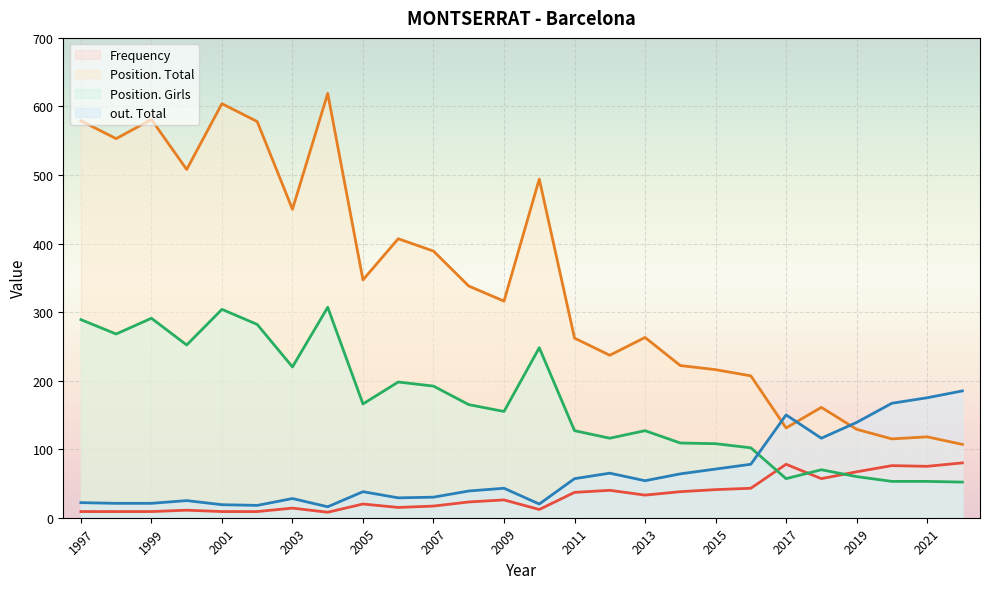

List the labels in order of out. Total value, smallest first.

2004, 2002, 2001, 2010, 1998, 1999, 1997, 2000, 2003, 2006, 2007, 2005, 2008, 2009, 2013, 2011, 2014, 2012, 2015, 2016, 2018, 2019, 2017, 2020, 2021, 2022